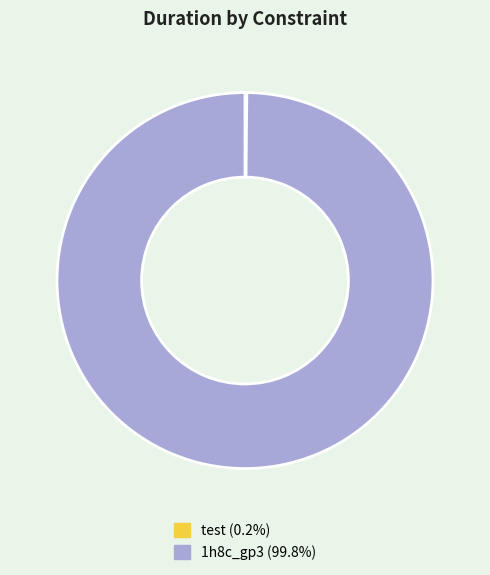

Which slice represents more than half of the pie?

1h8c_gp3